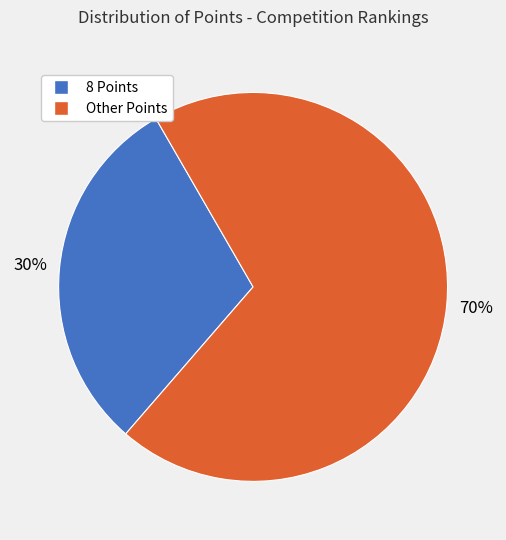

To the nearest percent, what is the average slice percentage?

50%